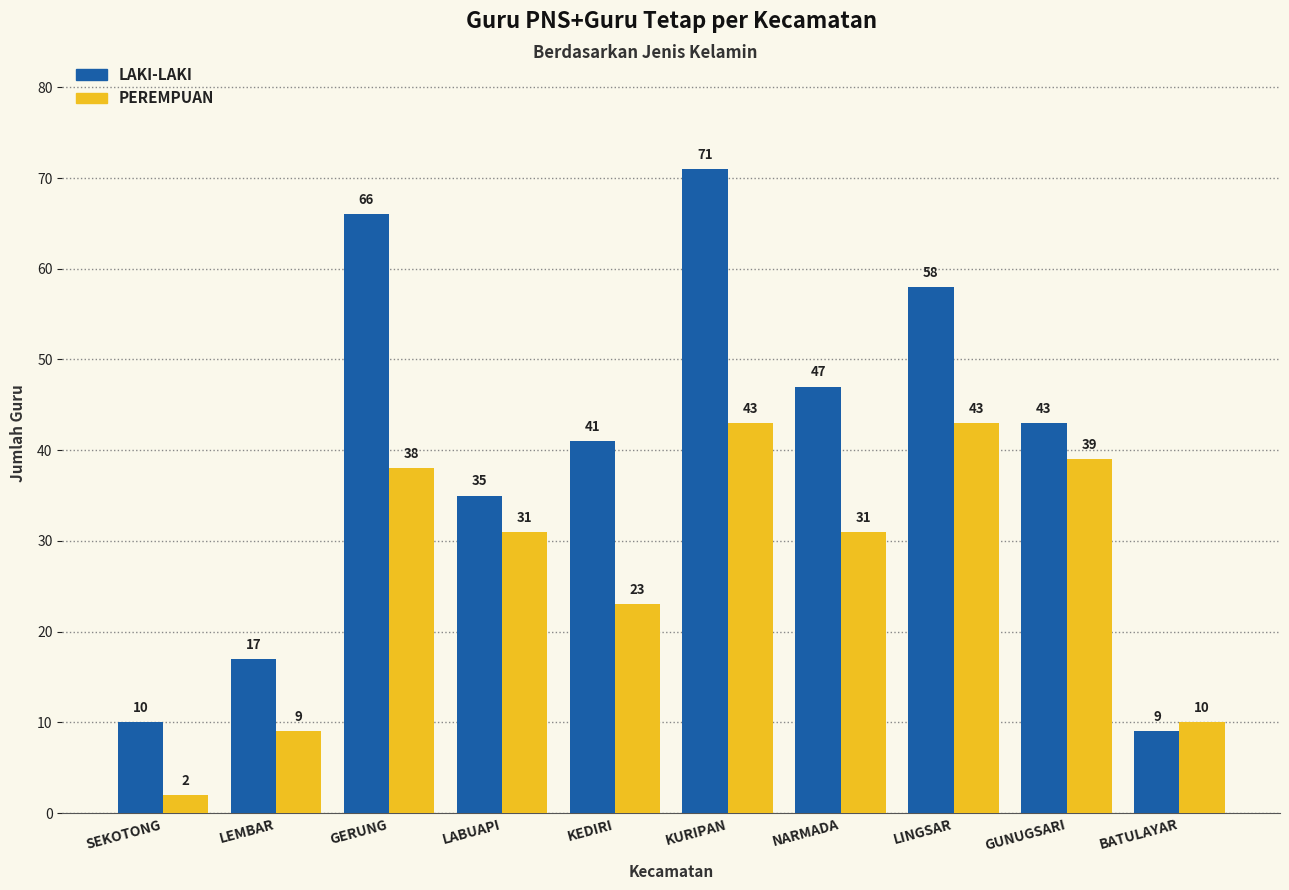

How many groups of bars are there?

10